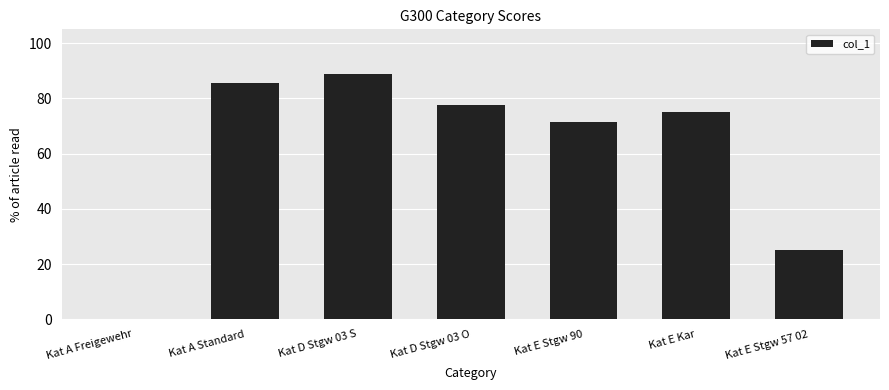

Which category has the highest value across all series?

Kat D Stgw 03 S